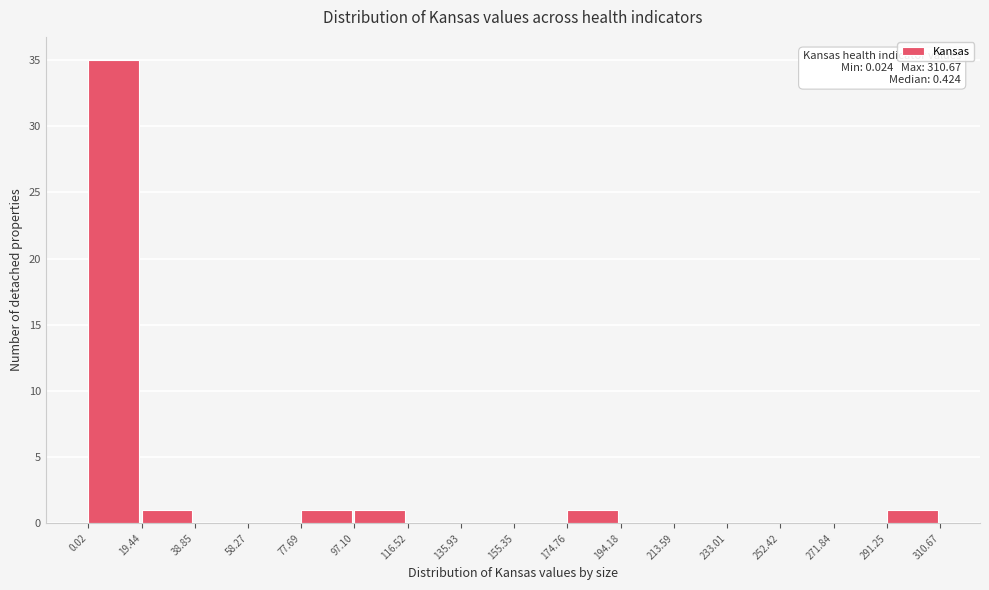

Which range on the x-axis has the tallest bar?

0.02 to 19.44